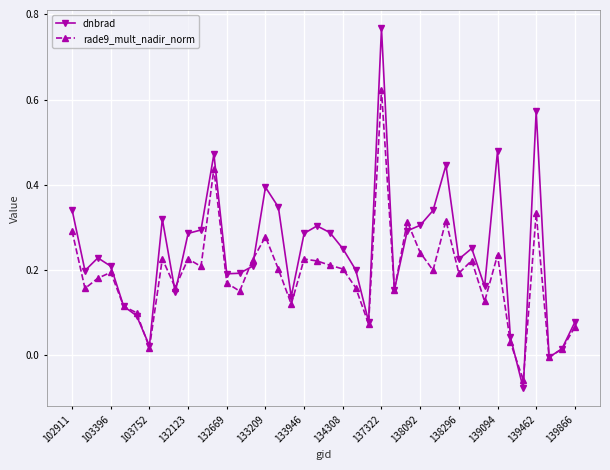

List the series in order of their overall mean, highest first.

dnbrad, rade9_mult_nadir_norm